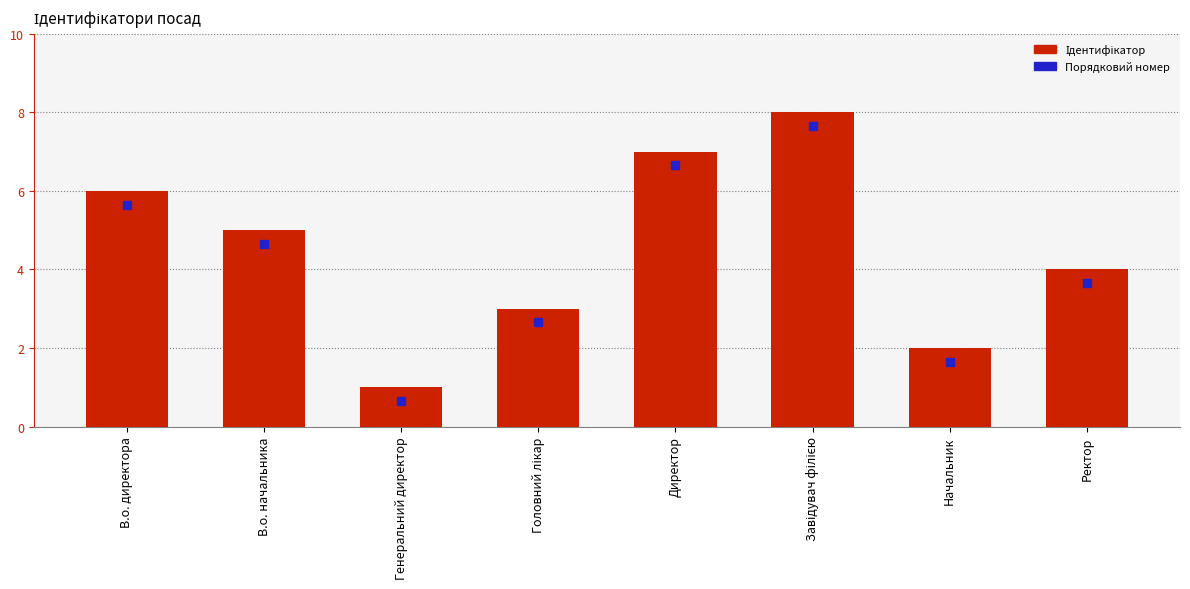

What is the smallest value displayed?

1